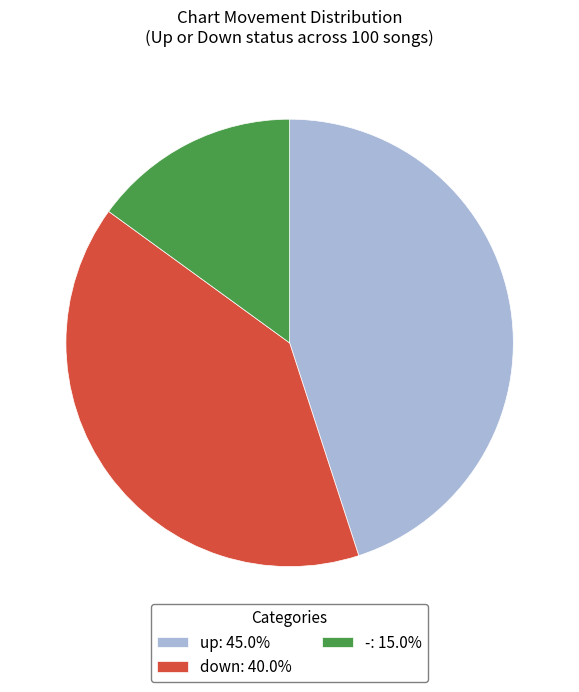

Do up and - together represent more than half of the pie?

Yes